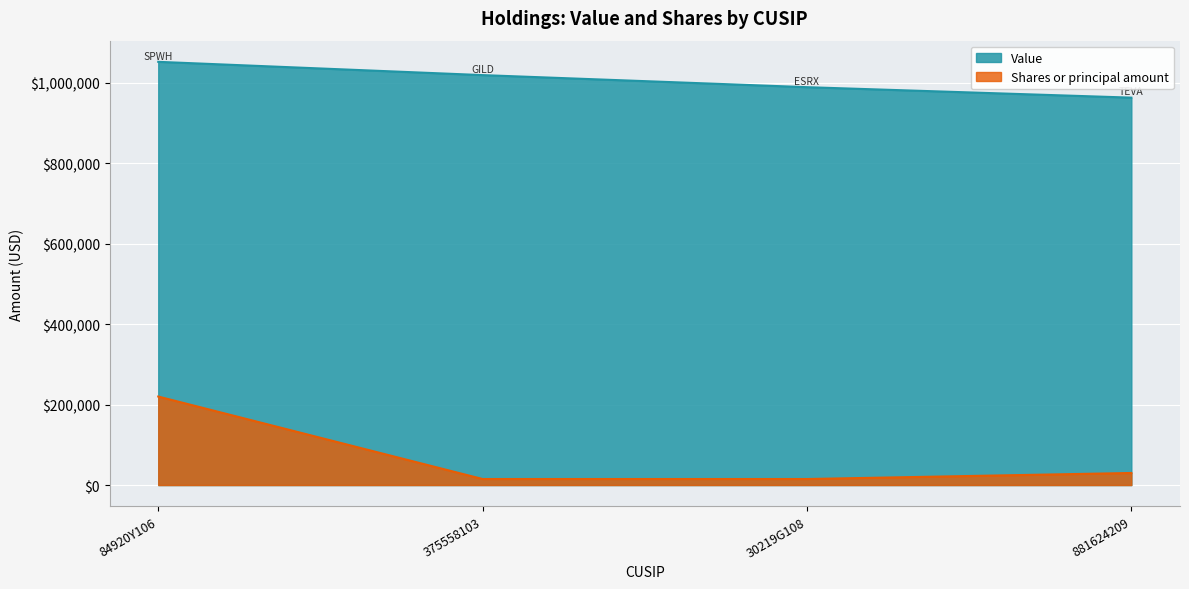

Which category has the highest value across all series?

84920Y106